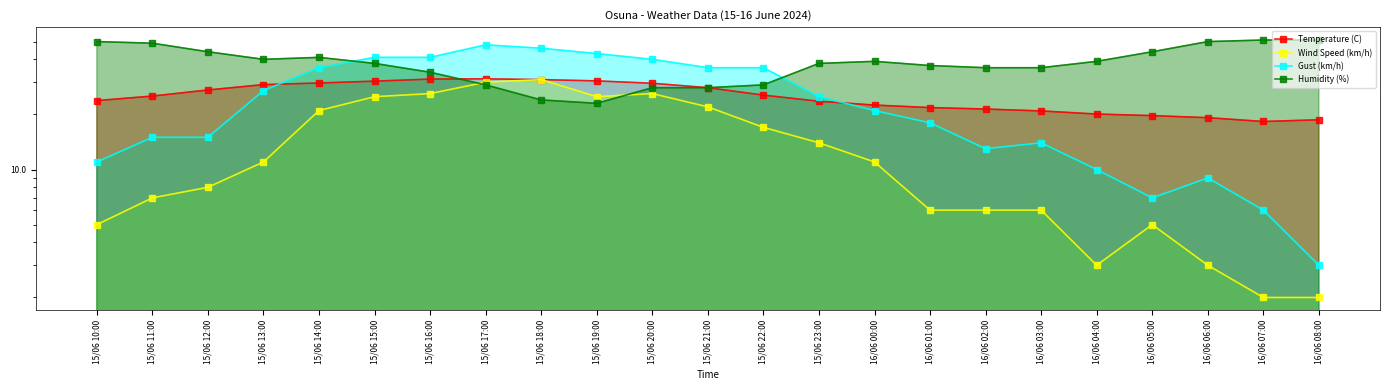

True or false: Temperature (C) has a value of 31.0 at 15/06 18:00.

True